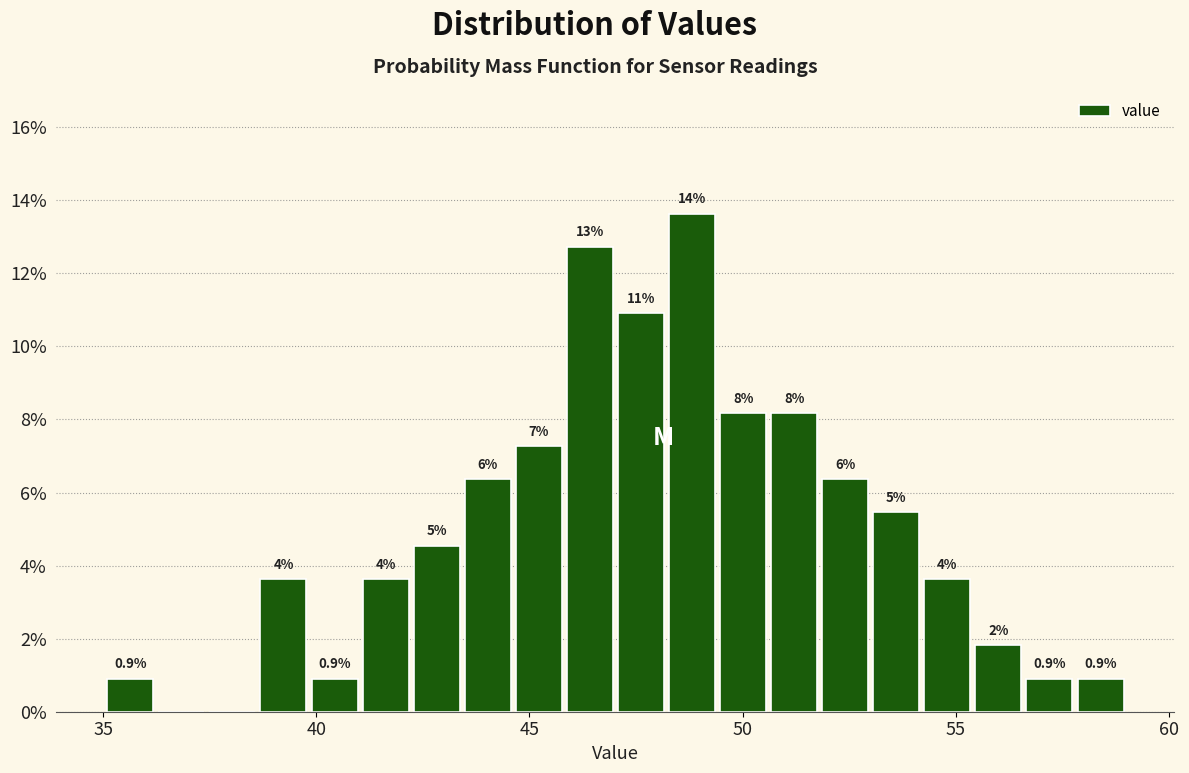

Read against the x-axis, roughly where is the centre of the tallest bar?

49.0